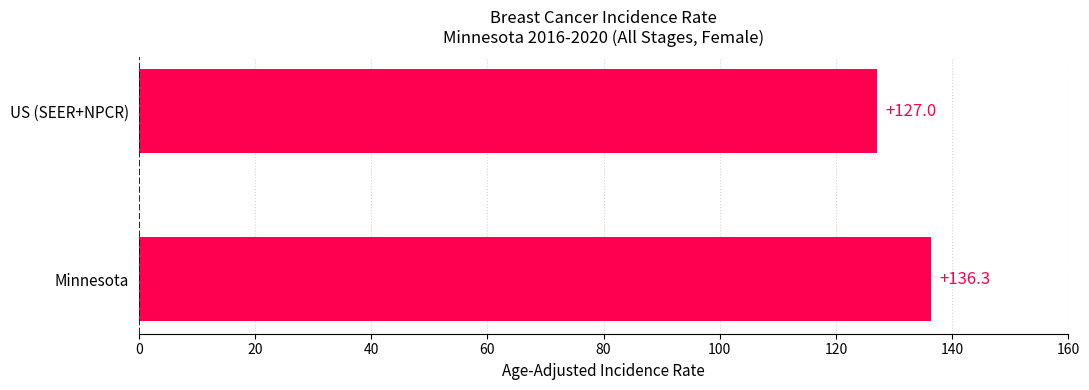

Are the bars grouped side by side (vs. stacked)?

No